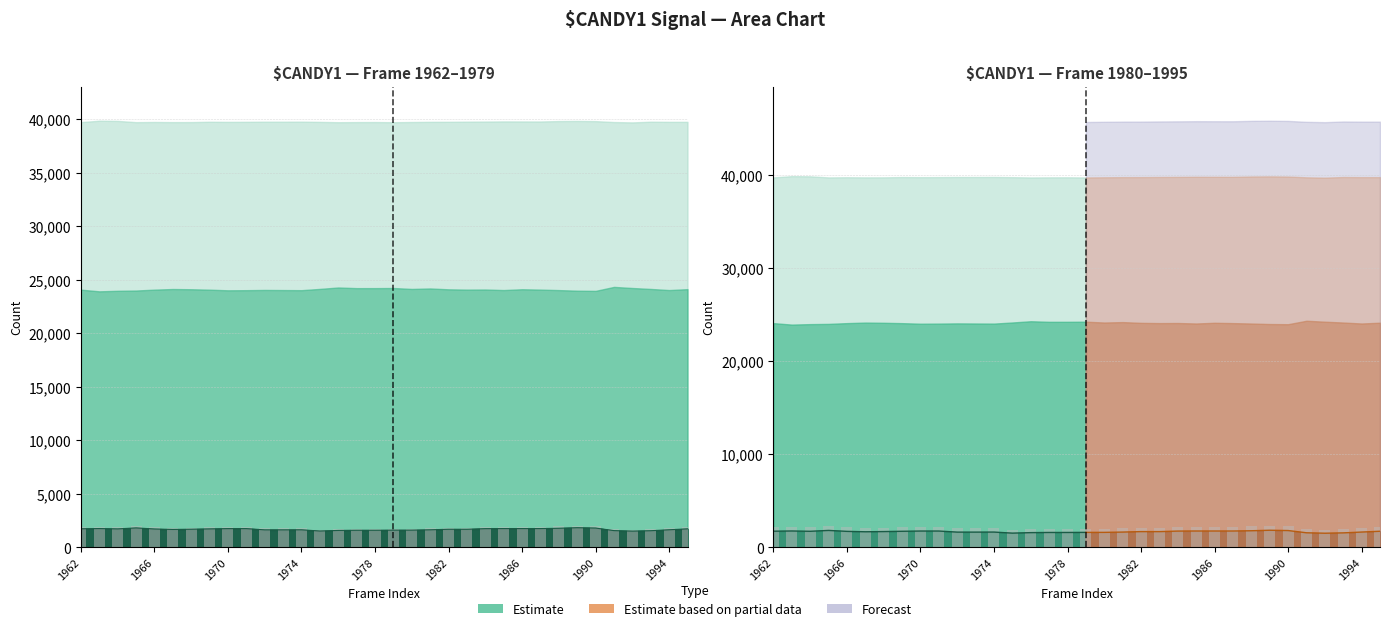

What is the sum of the col_518 values at 1973 and 1992?

3932.1